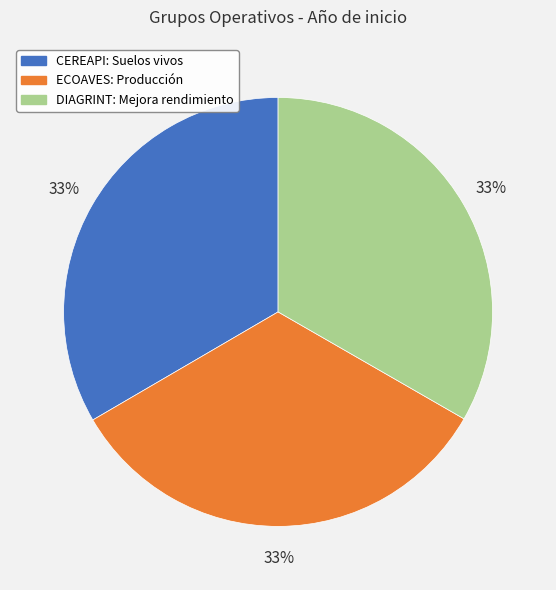

Is it true that CEREAPI: Suelos vivos is 33% of the pie?

True